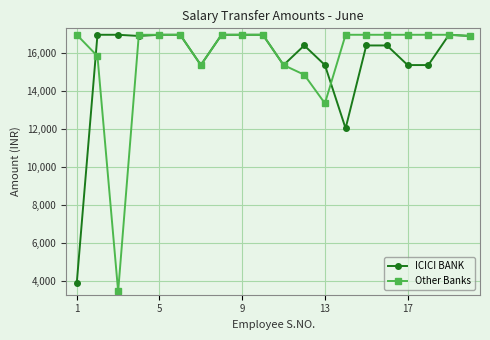

At how many categories does at least one series exceed 4438?

20